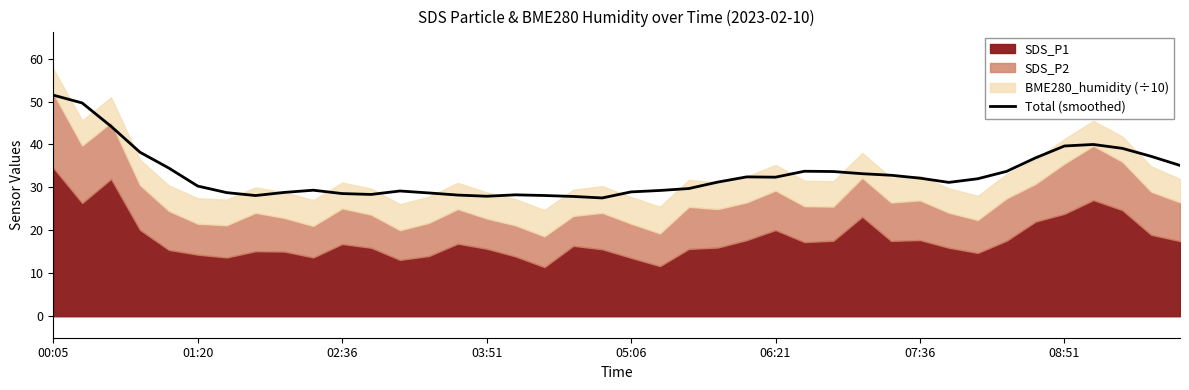

What is the maximum value for Total (smoothed)?

51.5